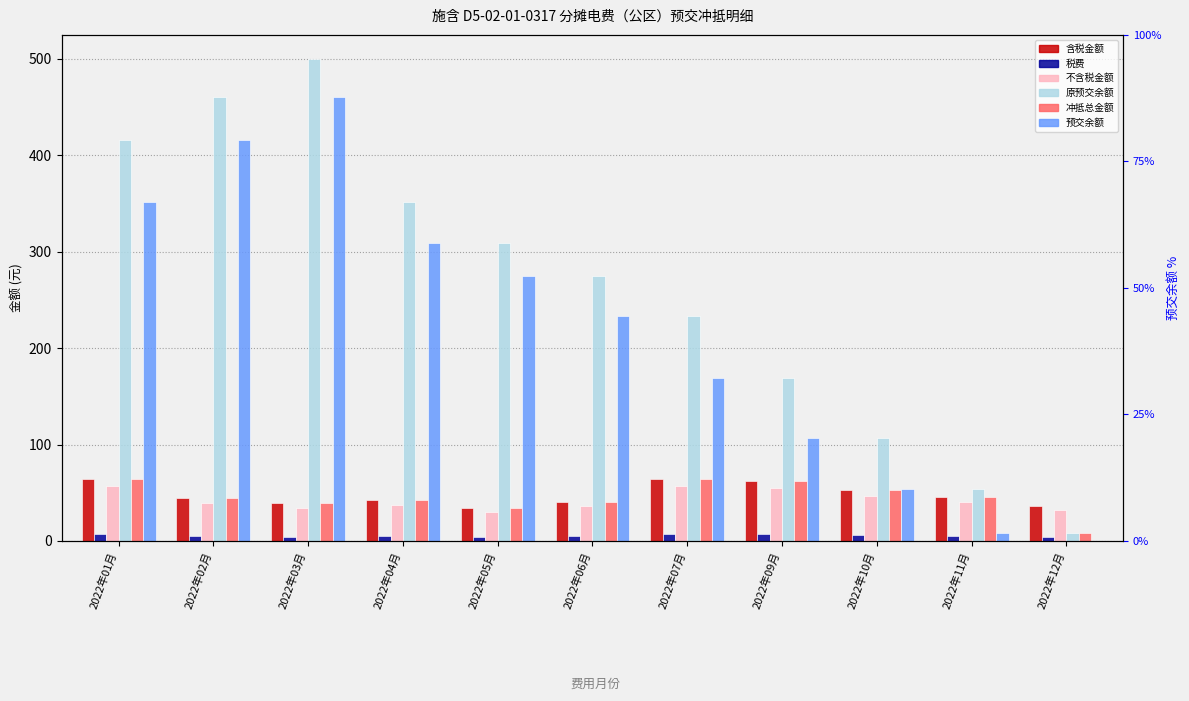

Reading left to right, list all the values displayed in this chart.

含税金额: 64.6	44.6	39.1	42.5	34.5	40.9	64.8	62.5	52.9	45.6	36.4
税费: 7.4	5.1	4.5	4.9	4.0	4.7	7.5	7.2	6.1	5.2	4.2
不含税金额: 57.1	39.5	34.6	37.6	30.5	36.2	57.4	55.3	46.8	40.3	32.2
原预交余额: 416.3	460.9	500.0	351.7	309.2	274.8	233.8	169.0	106.6	53.7	8.1
冲抵总金额: 64.6	44.6	39.1	42.5	34.5	40.9	64.8	62.5	52.9	45.6	8.1
预交余额: 351.7	416.3	460.9	309.2	274.8	233.8	169.0	106.6	53.7	8.1	0.0